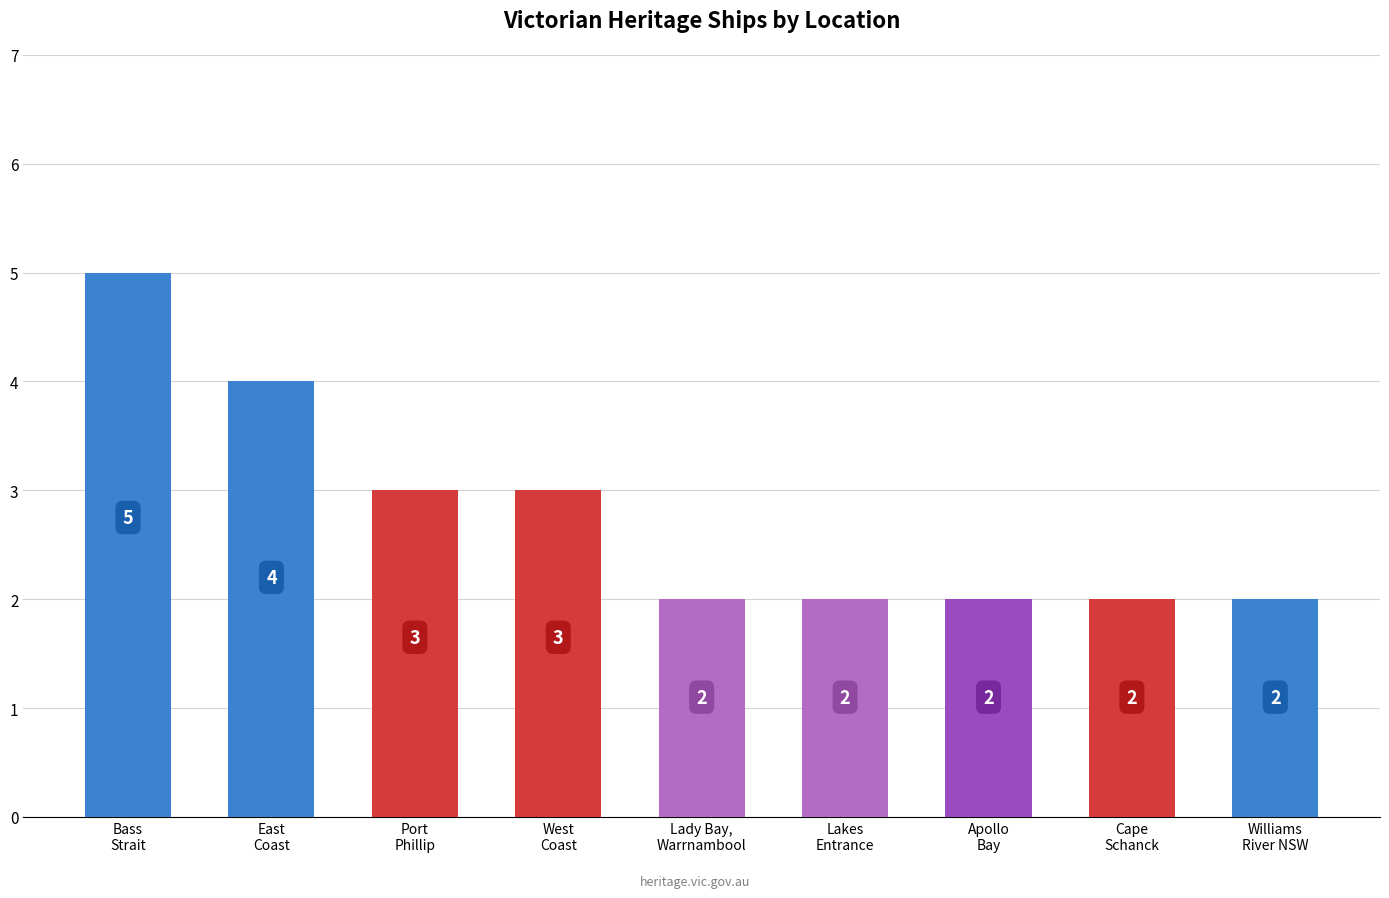

What is the value of the 5th bar from the left?

2